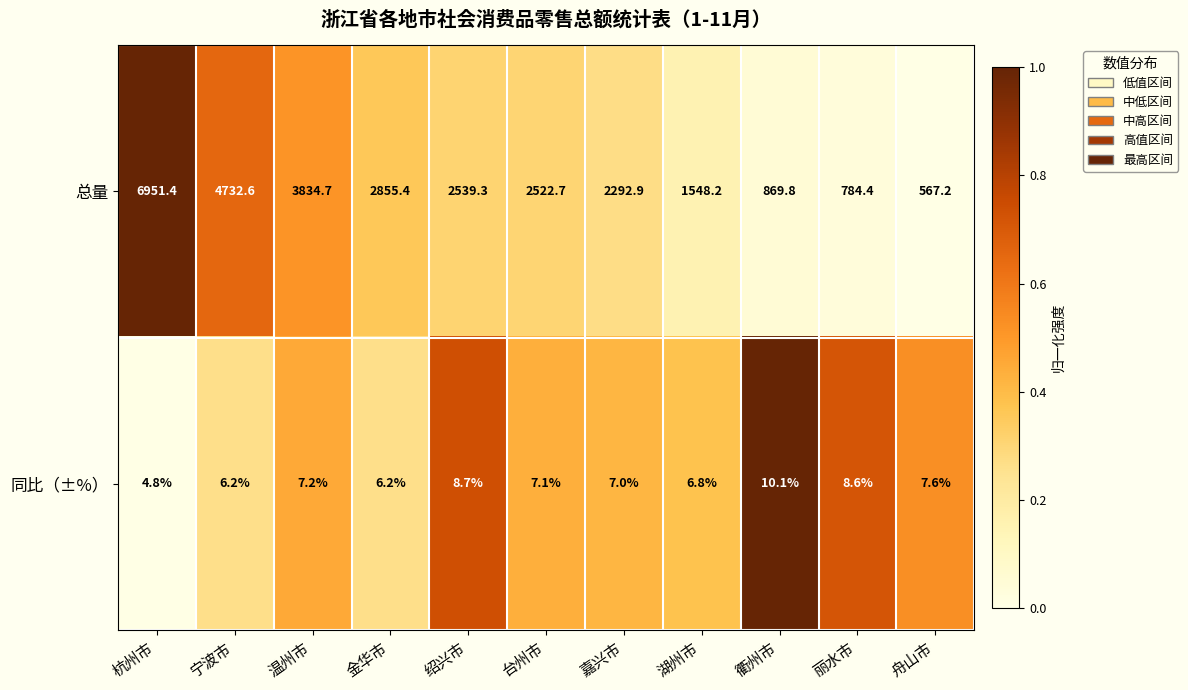

What is the total value across all series at 舟山市?

574.8